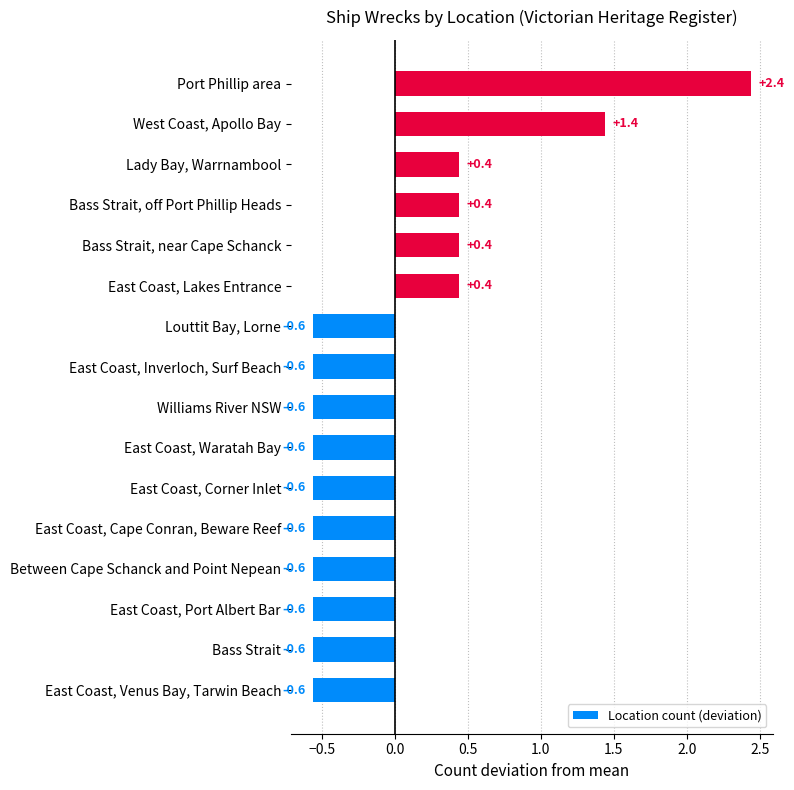

How many values are between 0 and 1?

4